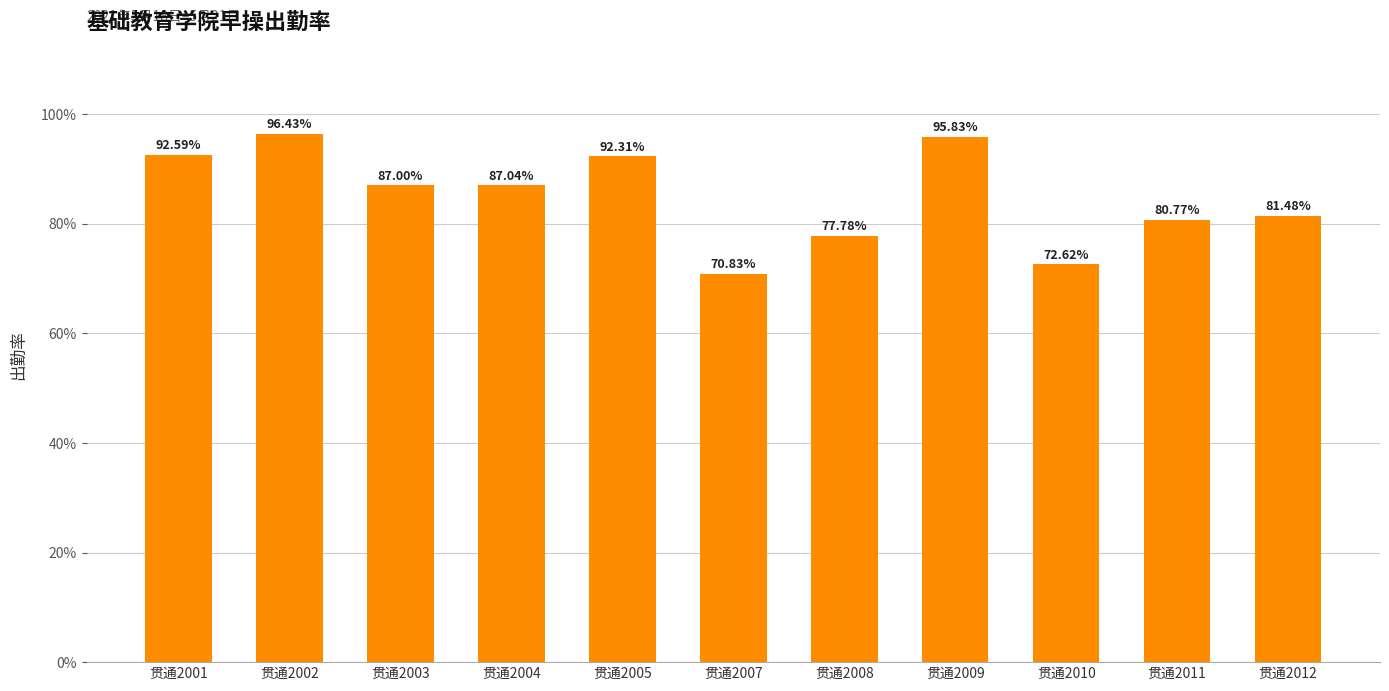

Rank the categories by value from highest to lowest.

贯通2002, 贯通2009, 贯通2001, 贯通2005, 贯通2004, 贯通2003, 贯通2012, 贯通2011, 贯通2008, 贯通2010, 贯通2007